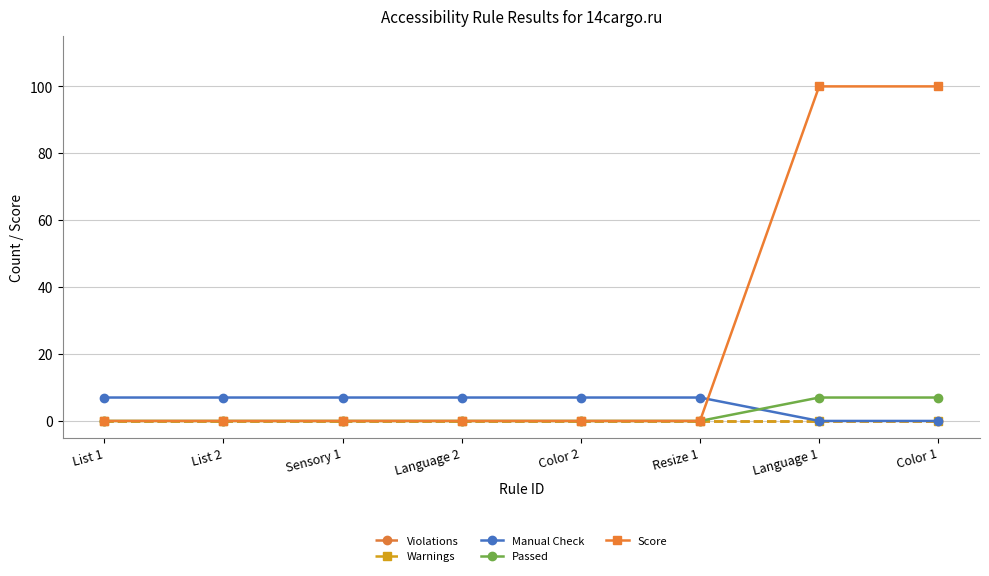

How many lines are shown in the chart?

5